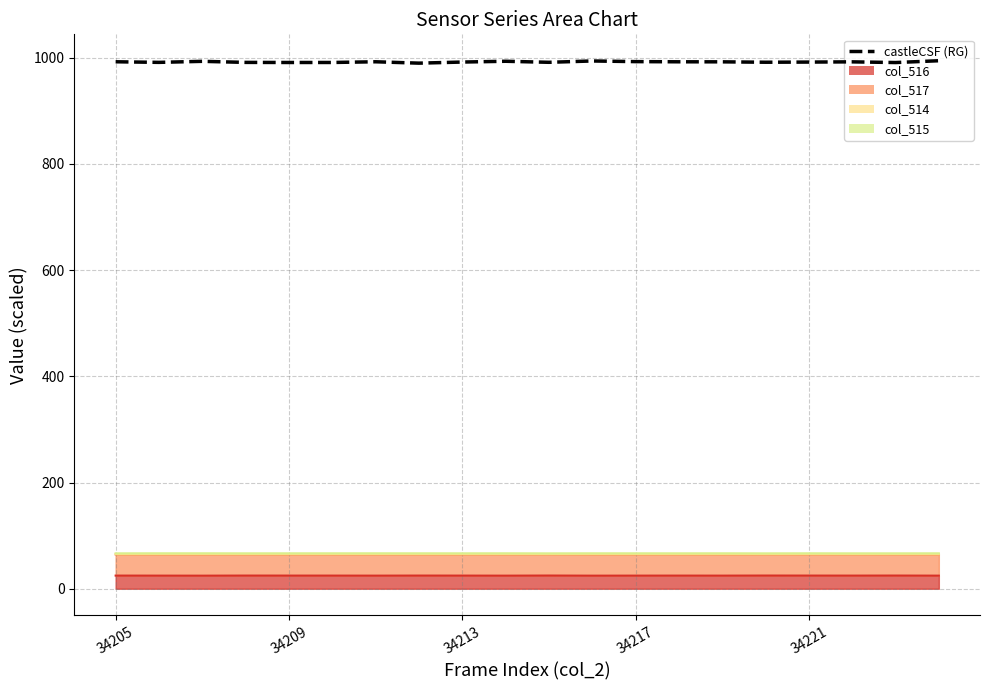

True or false: the data has more than 1 interior local peaks.

True